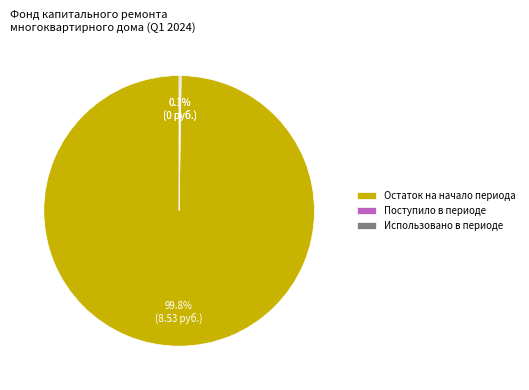

Which slice is the largest?

Остаток на начало периода